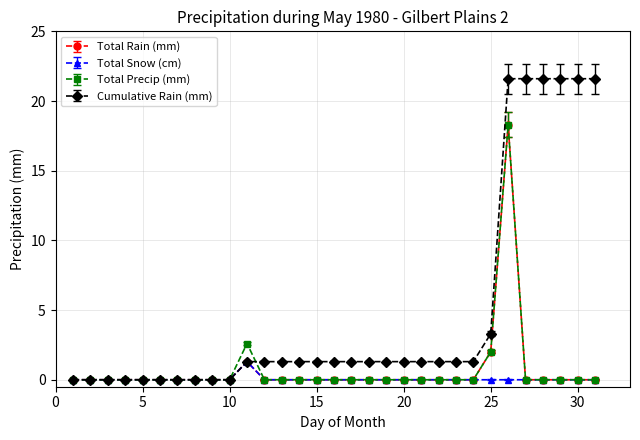

Reading left to right, transcribe all the data shown in this chart.

Total Rain (mm): 0.0	0.0	0.0	0.0	0.0	0.0	0.0	0.0	0.0	0.0	1.3	0.0	0.0	0.0	0.0	0.0	0.0	0.0	0.0	0.0	0.0	0.0	0.0	0.0	2.0	18.3	0.0	0.0	0.0	0.0	0.0
Total Snow (cm): 0.0	0.0	0.0	0.0	0.0	0.0	0.0	0.0	0.0	0.0	1.3	0.0	0.0	0.0	0.0	0.0	0.0	0.0	0.0	0.0	0.0	0.0	0.0	0.0	0.0	0.0	0.0	0.0	0.0	0.0	0.0
Total Precip (mm): 0.0	0.0	0.0	0.0	0.0	0.0	0.0	0.0	0.0	0.0	2.6	0.0	0.0	0.0	0.0	0.0	0.0	0.0	0.0	0.0	0.0	0.0	0.0	0.0	2.0	18.3	0.0	0.0	0.0	0.0	0.0
Cumulative Rain (mm): 0.0	0.0	0.0	0.0	0.0	0.0	0.0	0.0	0.0	0.0	1.3	1.3	1.3	1.3	1.3	1.3	1.3	1.3	1.3	1.3	1.3	1.3	1.3	1.3	3.3	21.6	21.6	21.6	21.6	21.6	21.6